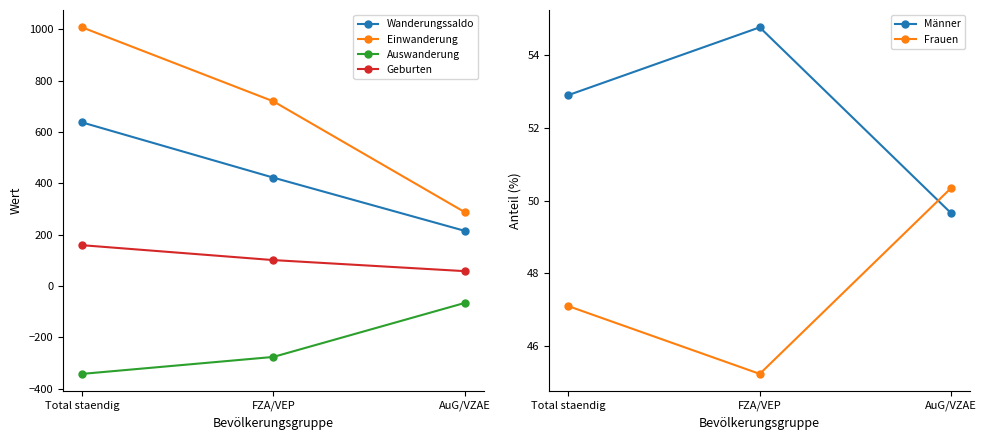

What are all the series names shown in the legend?

Wanderungssaldo, Einwanderung, Auswanderung, Geburten, Männer, Frauen